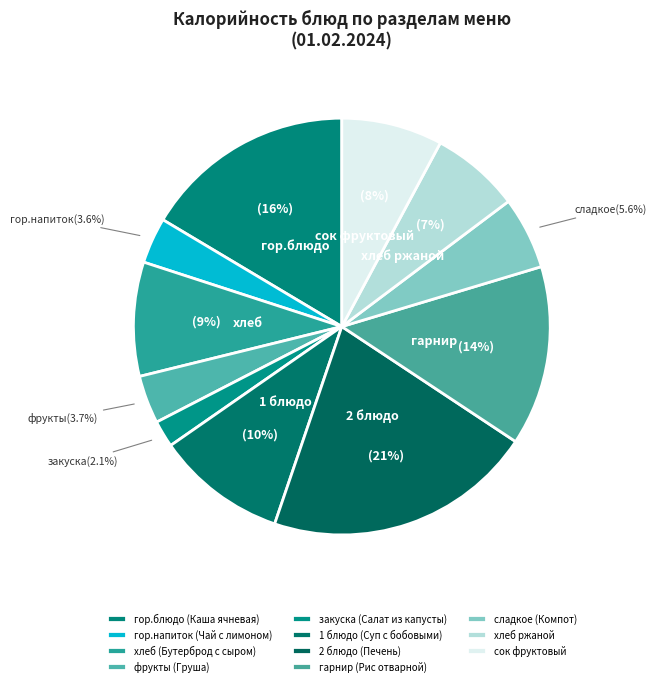

Is it true that гор.напиток (Чай с лимоном) is 4% of the pie?

True